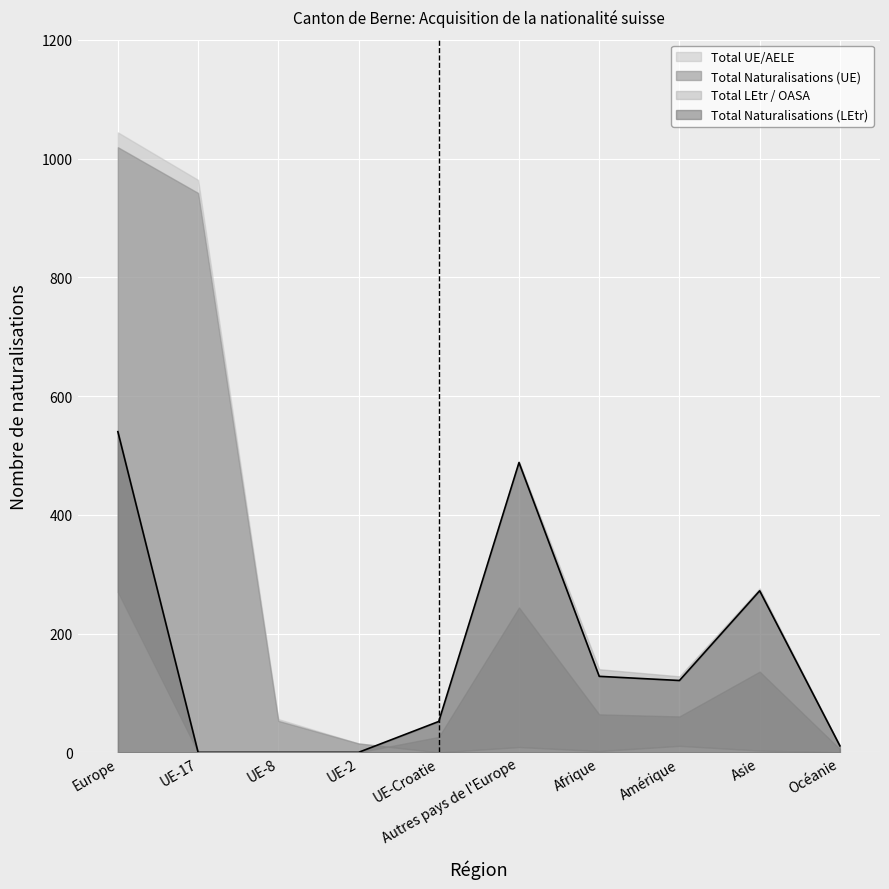

Rank the series at Afrique from highest to lowest value.

Total LEtr / OASA, Total Naturalisations (LEtr), Total UE/AELE, Total Naturalisations (UE)